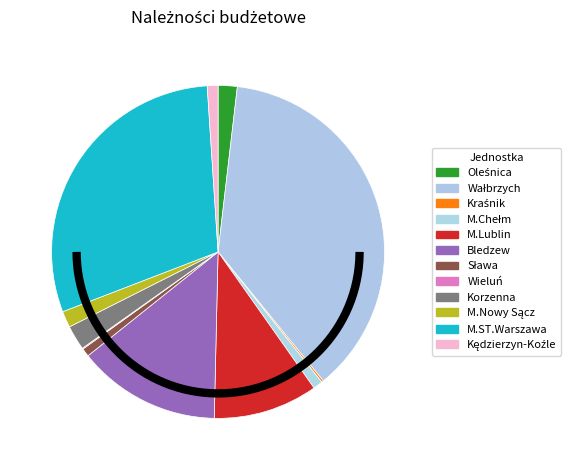

To the nearest percent, what portion does M.ST.Warszawa represent?

30%